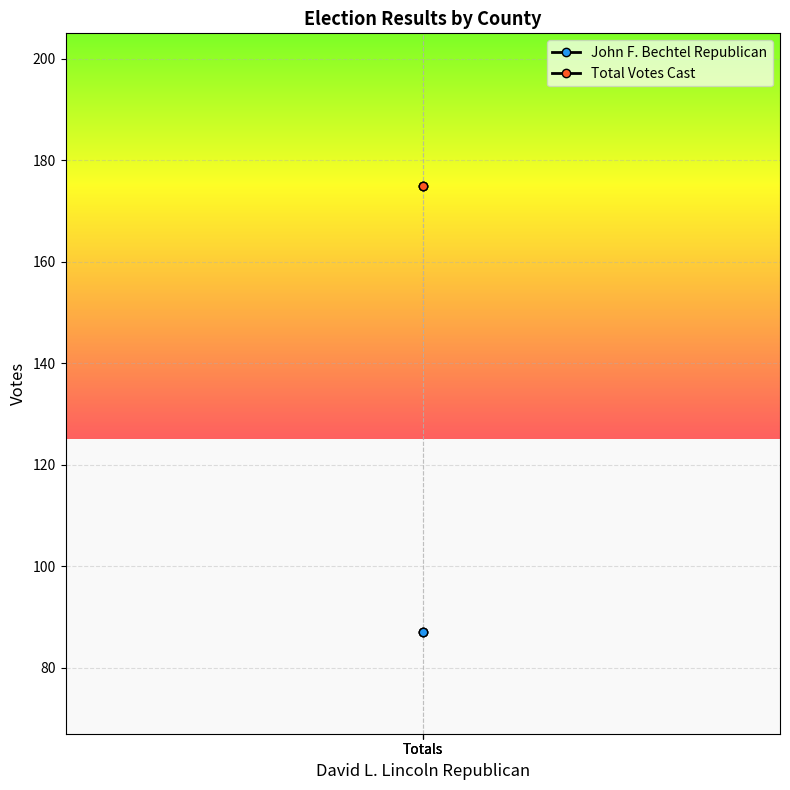

Which series has the widest spread of values?

John F. Bechtel Republican